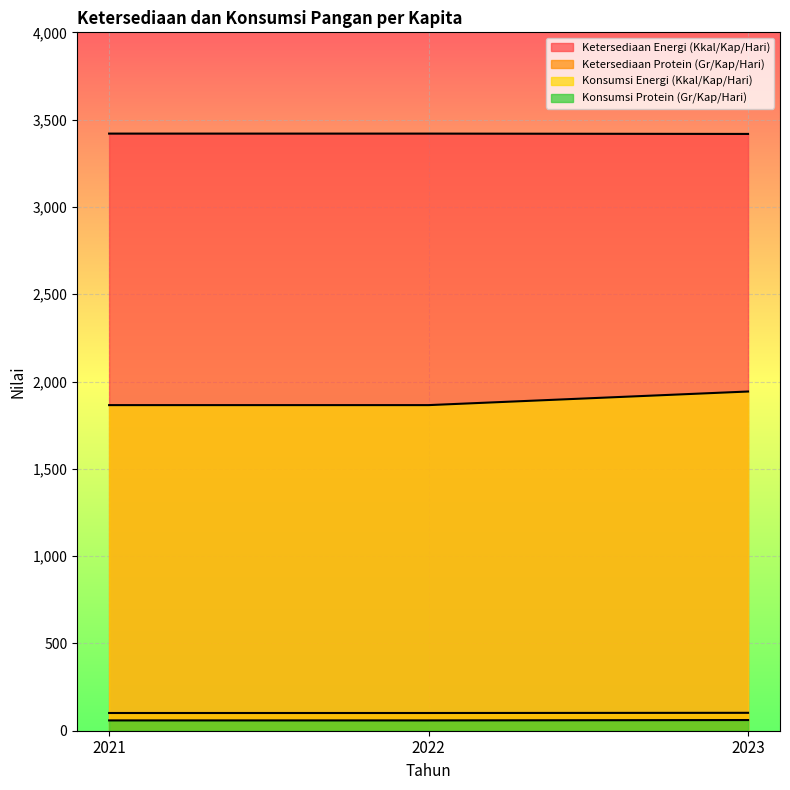

What is the difference between the maximum and minimum values in the Konsumsi Protein (Gr/Kap/Hari) series?

1.9